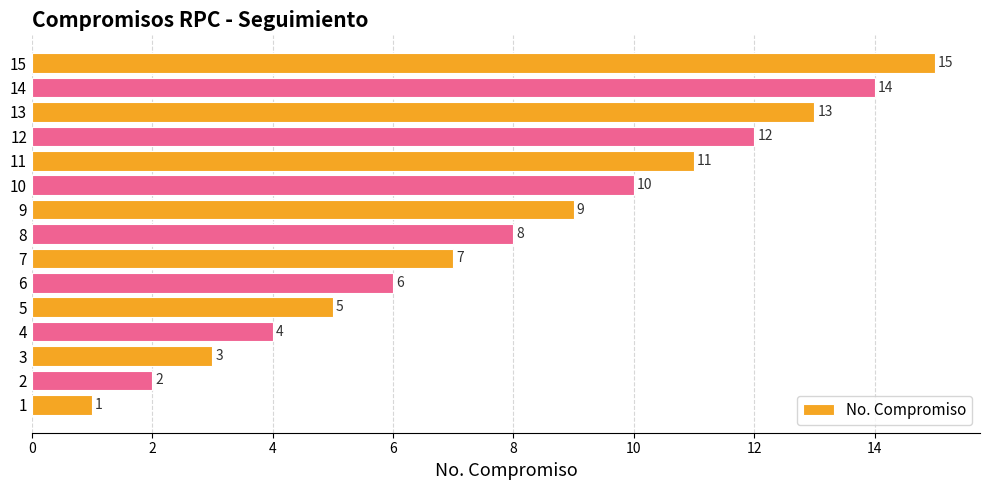

What is the change in value from 8 to 14?

+6